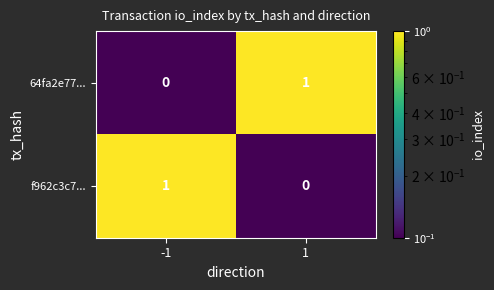

The 64fa2e77... series shows 2 at 1. True or false?

False